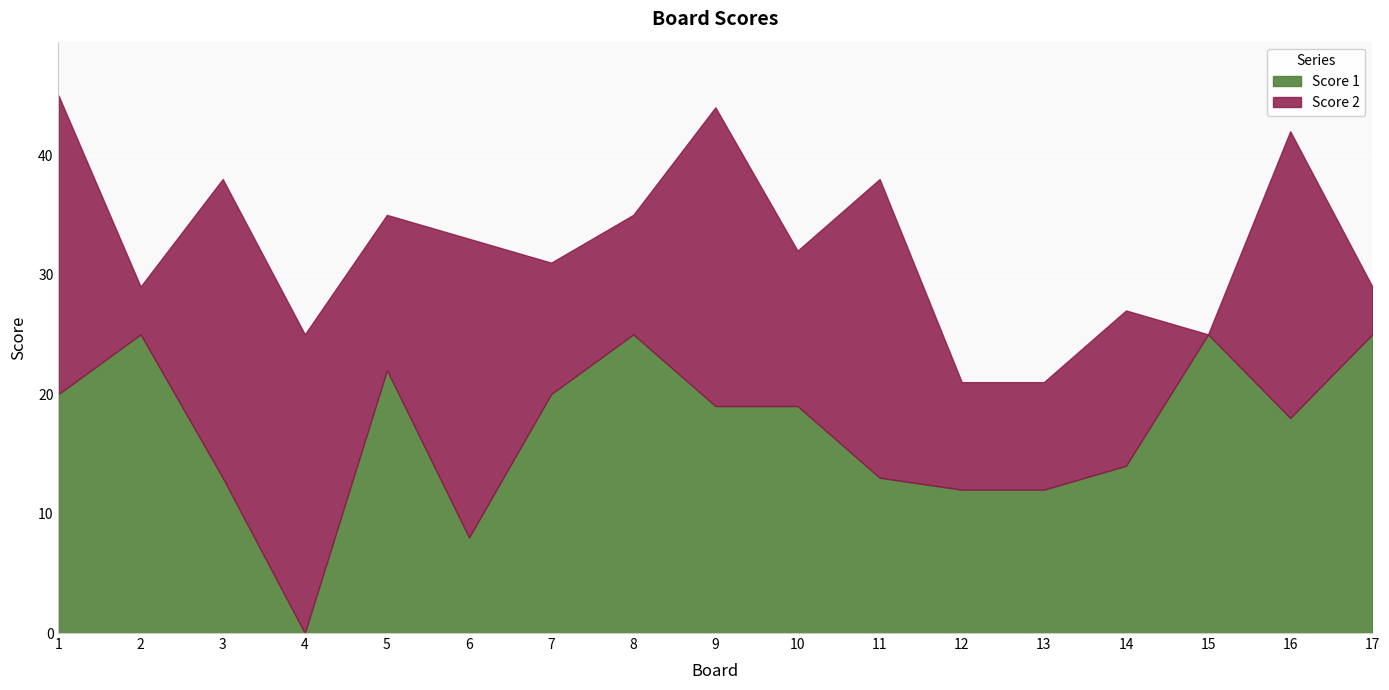

Which has a higher value, 11 or 8?

8